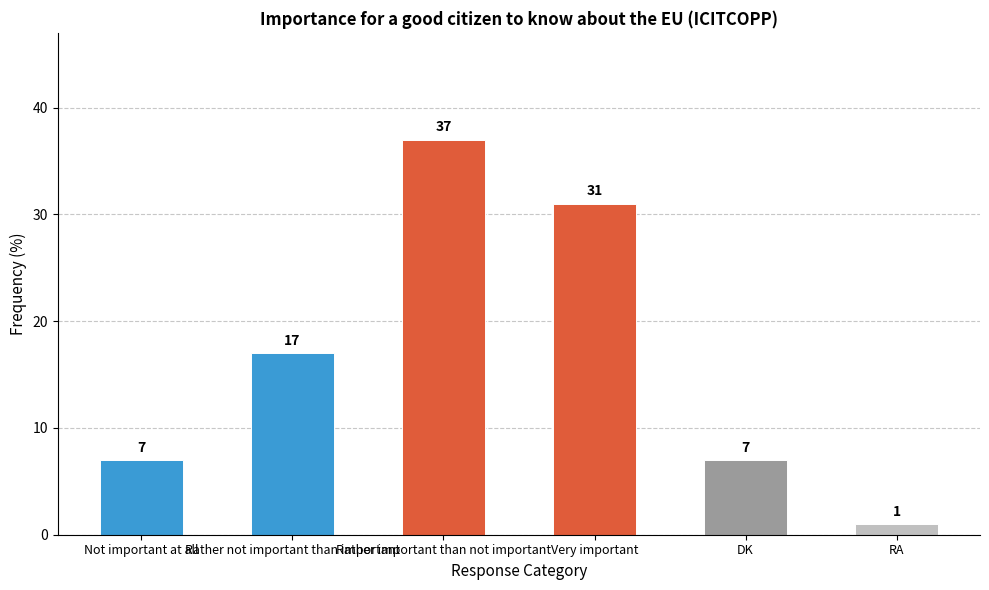

What is the label of the 3rd bar from the left?

Rather important than not important